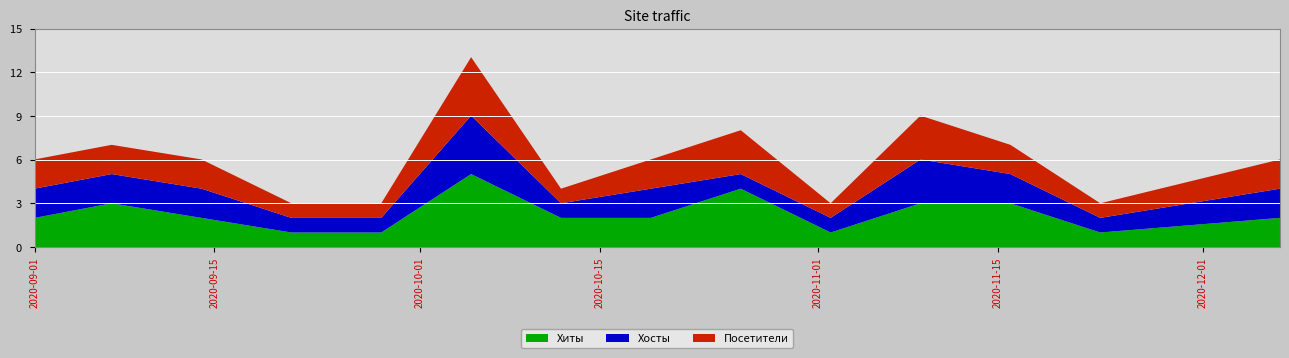

Reading left to right, what are all the values shown in this chart?

Хиты: 2	3	2	1	1	5	2	2	4	1	3	3	1	2
Хосты: 2	2	2	1	1	4	1	2	1	1	3	2	1	2
Посетители: 2	2	2	1	1	4	1	2	3	1	3	2	1	2